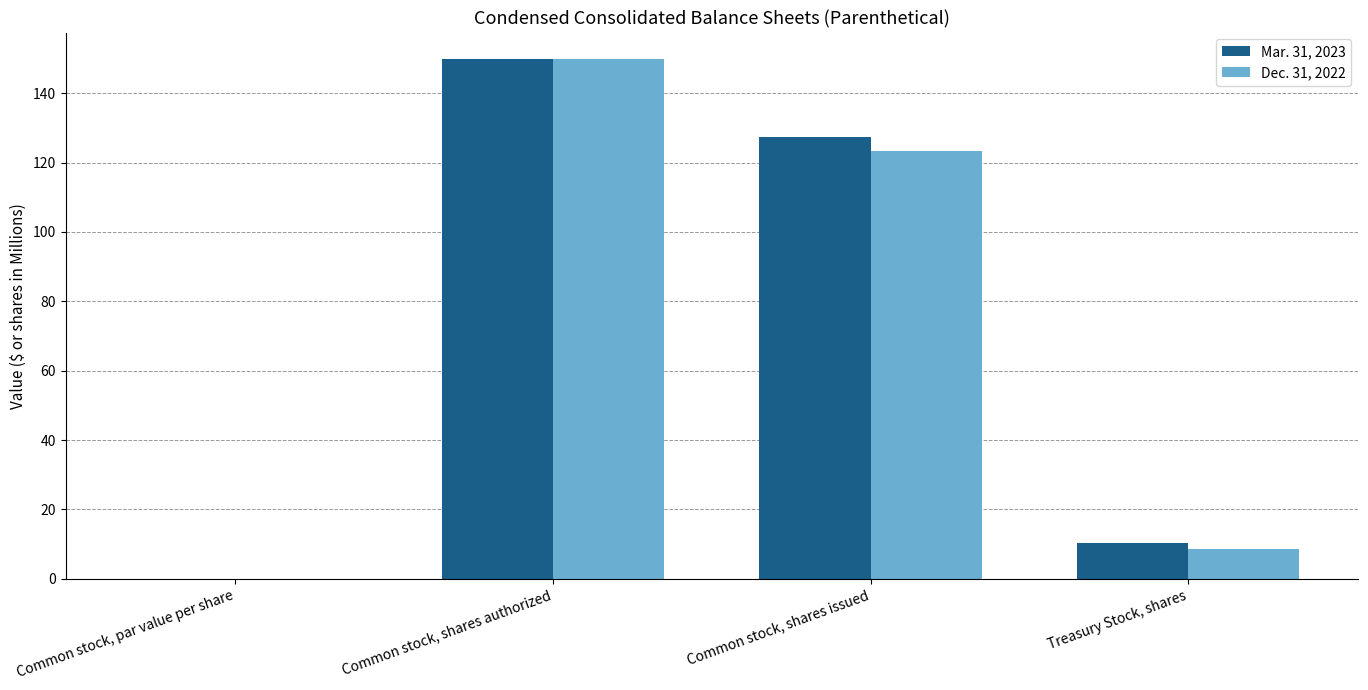

Which category has the highest value in the Mar. 31, 2023 series?

Common stock, shares authorized